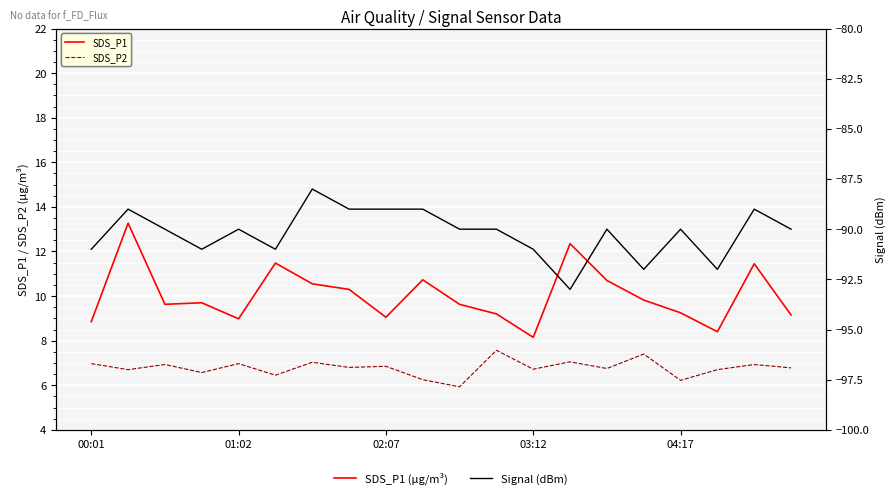

Is it true that SDS_P1 equals 10.6 at 6?

True